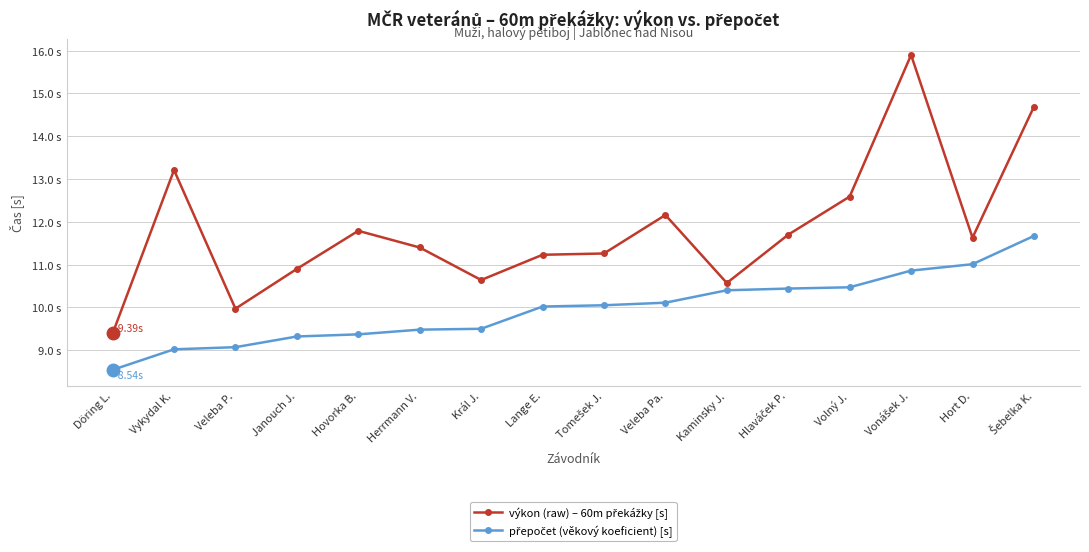

At which label does výkon (raw) – 60m překážky [s] first exceed 11?

Vykydal K.